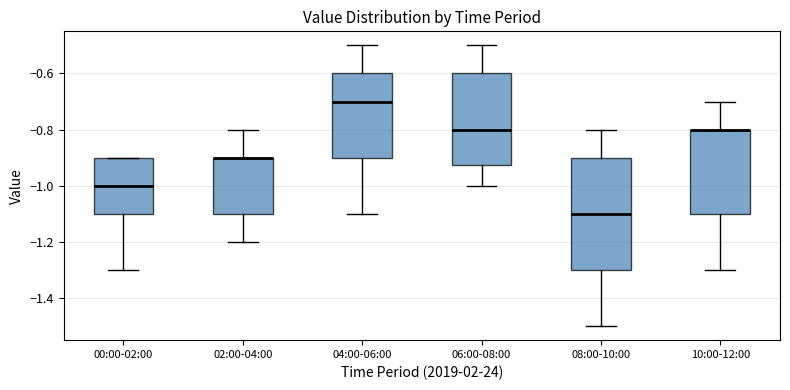

Reading left to right, read every box against the y-axis: the position of its median line, the range the box covers, and the ends of its whiskers. The values are not printed on the chart, so give them approximately, as read against the axis.

00:00-02:00: median -1.00, box -1.10 to -0.90, whiskers -1.30 to -0.90
02:00-04:00: median -0.90 (drawn on the box's upper edge), box -1.10 to -0.90, whiskers -1.20 to -0.80
04:00-06:00: median -0.70, box -0.90 to -0.60, whiskers -1.10 to -0.50
06:00-08:00: median -0.80, box -0.92 to -0.60, whiskers -1.00 to -0.50
08:00-10:00: median -1.10, box -1.30 to -0.90, whiskers -1.50 to -0.80
10:00-12:00: median -0.80 (drawn on the box's upper edge), box -1.10 to -0.80, whiskers -1.30 to -0.70